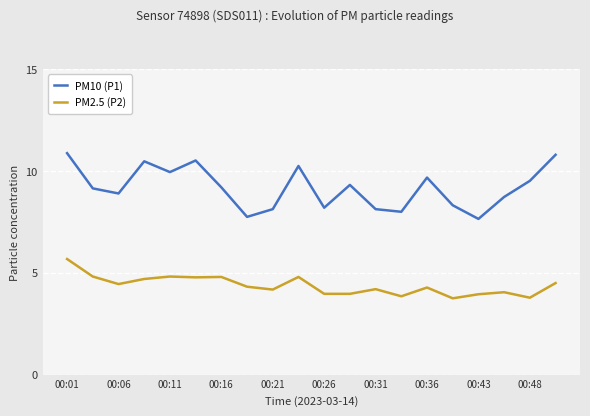

Which series has the widest spread of values?

PM10 (P1)